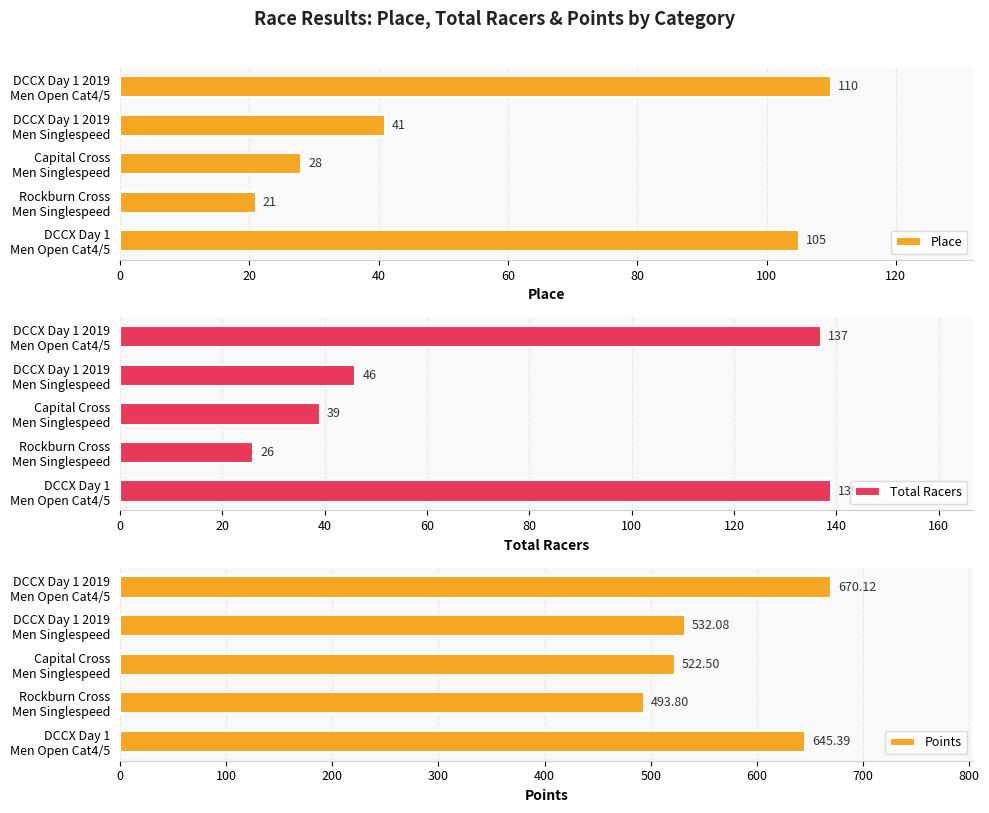

At which label is Place closest to 65?

DCCX Day 1 2019
Men Singlespeed